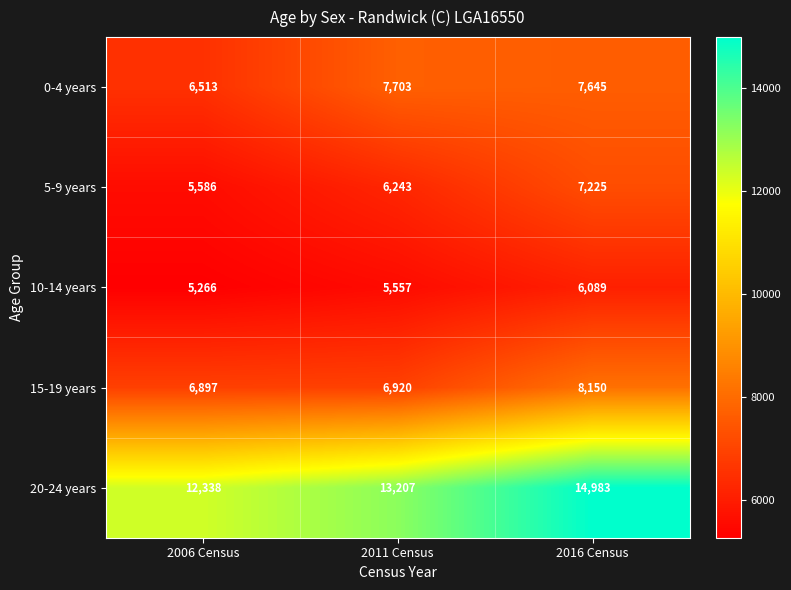

At which label does 0-4 years reach its peak?

2011 Census